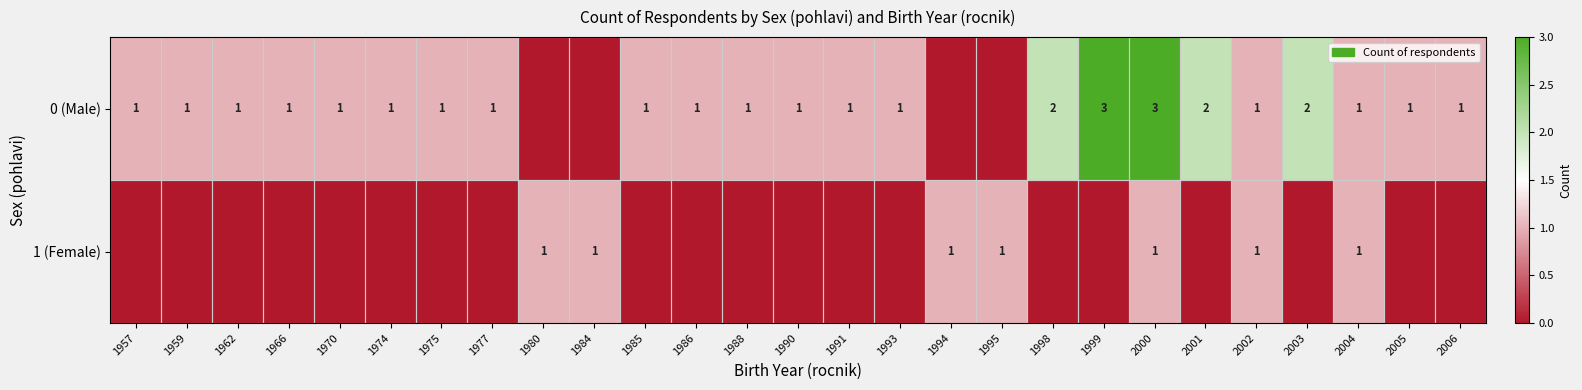

What is the difference between the highest and lowest values at 1986?

1